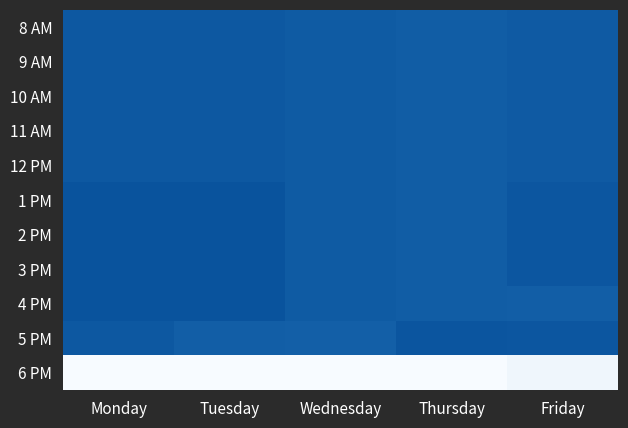

What is the total value across all series at Friday?

118.5